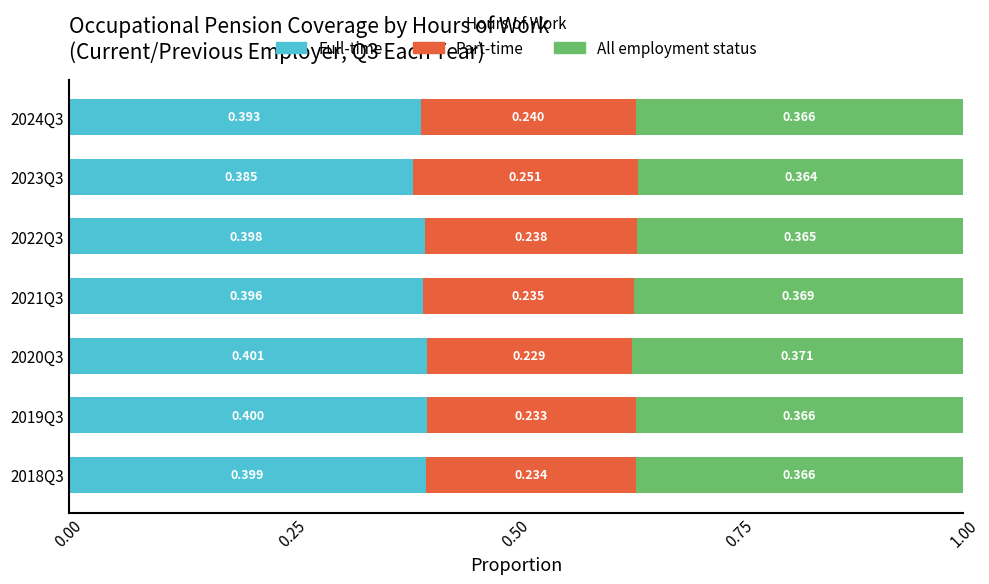

How many data points does each series have?

7